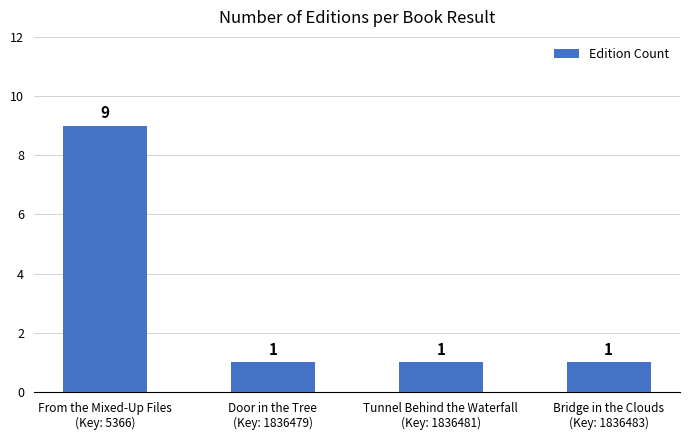

How many values are between 1 and 9?

4